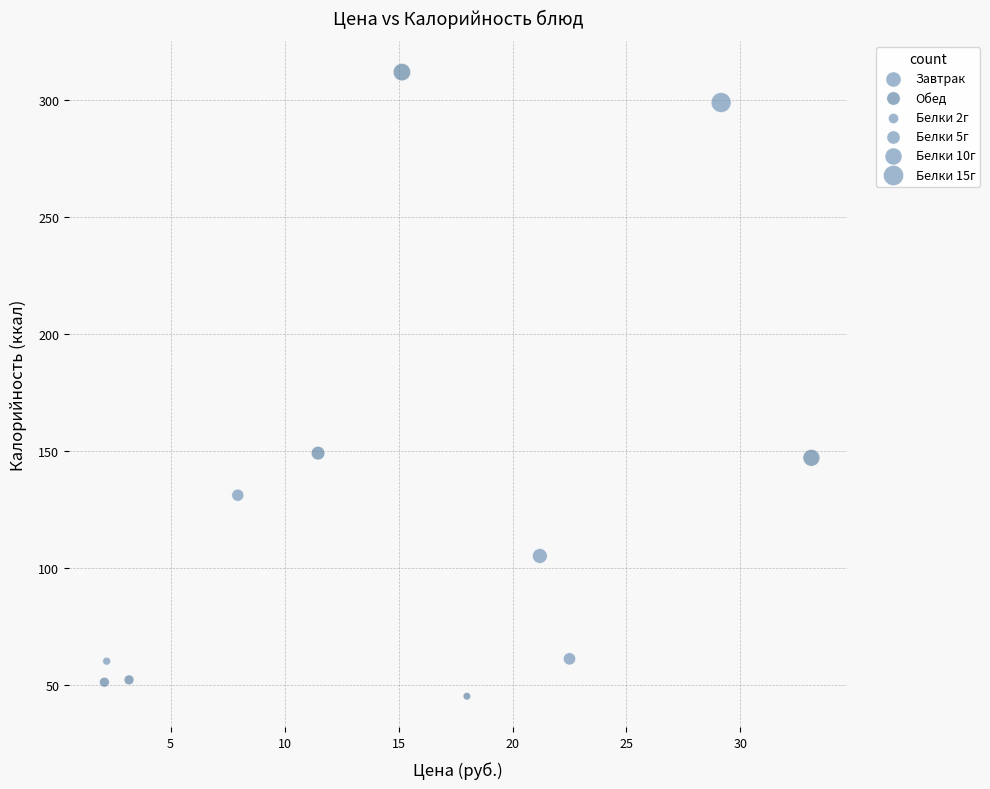

Which series contains the highest Y value?

Обед